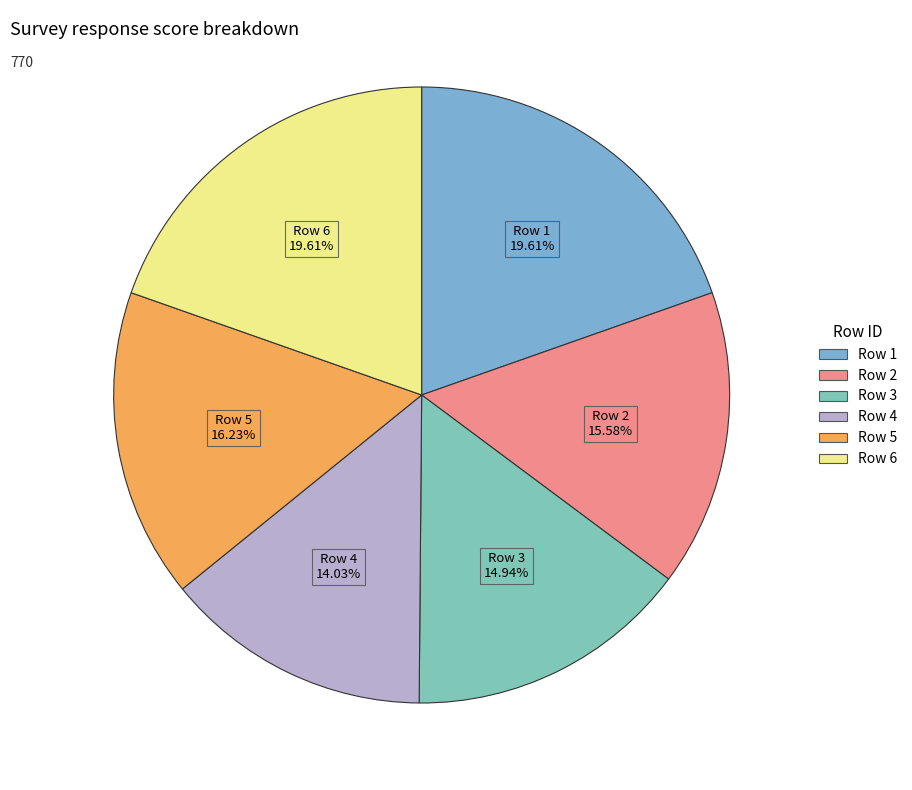

Count the number of slices in the pie.

6